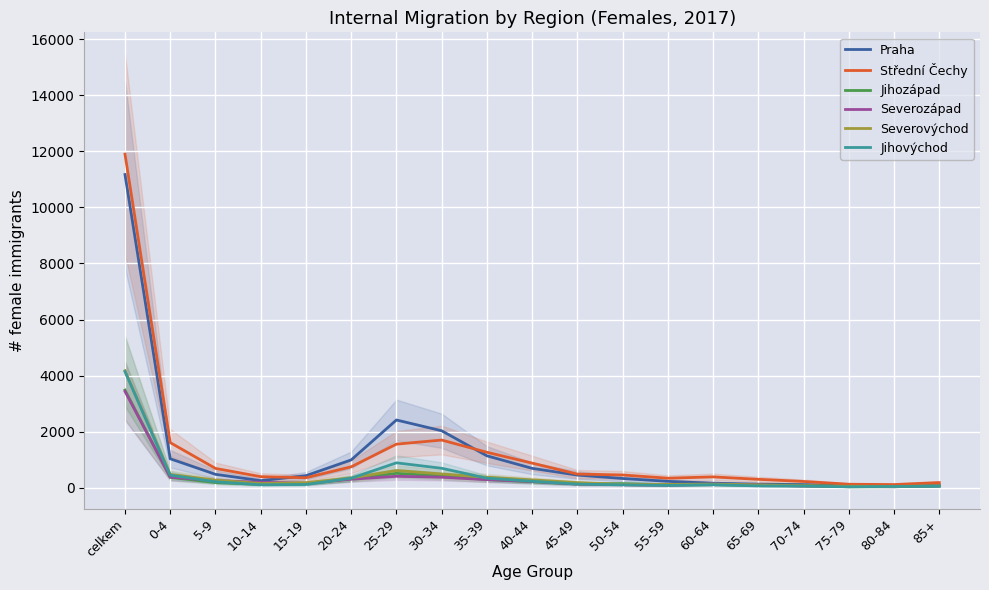

What is the label of the 4th point from the left?

10-14